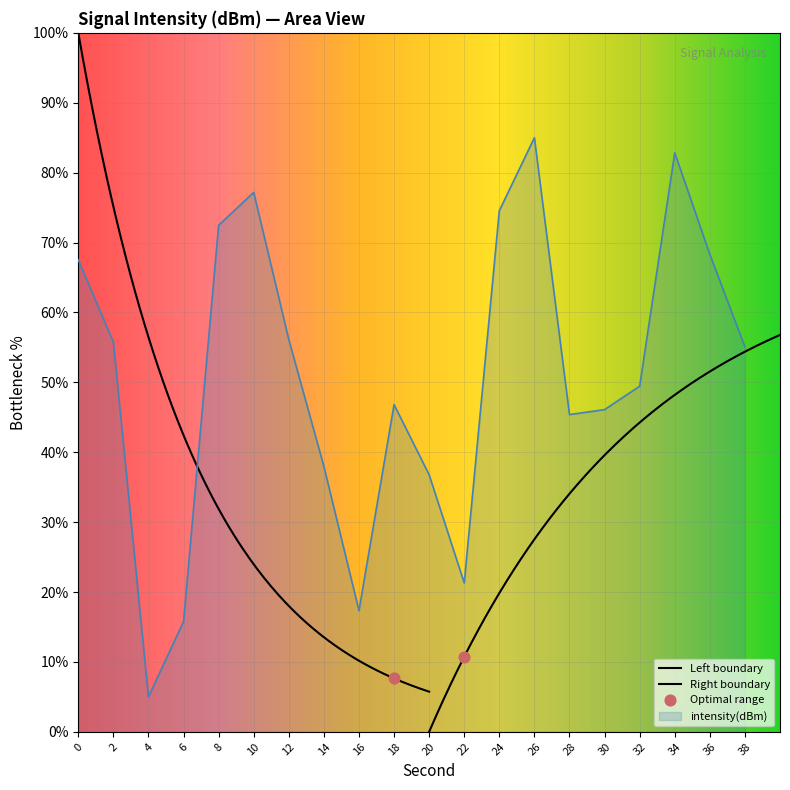

What is the change in value from 0 to 12?

-11.4